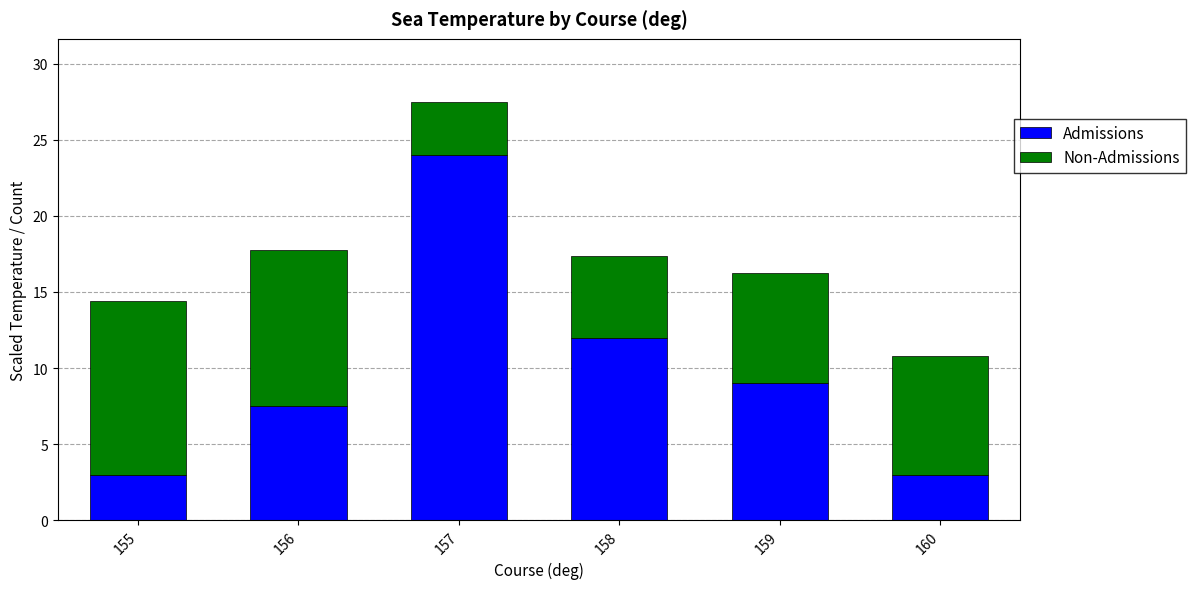

Count the Admissions values in the range 3 to 12.

5